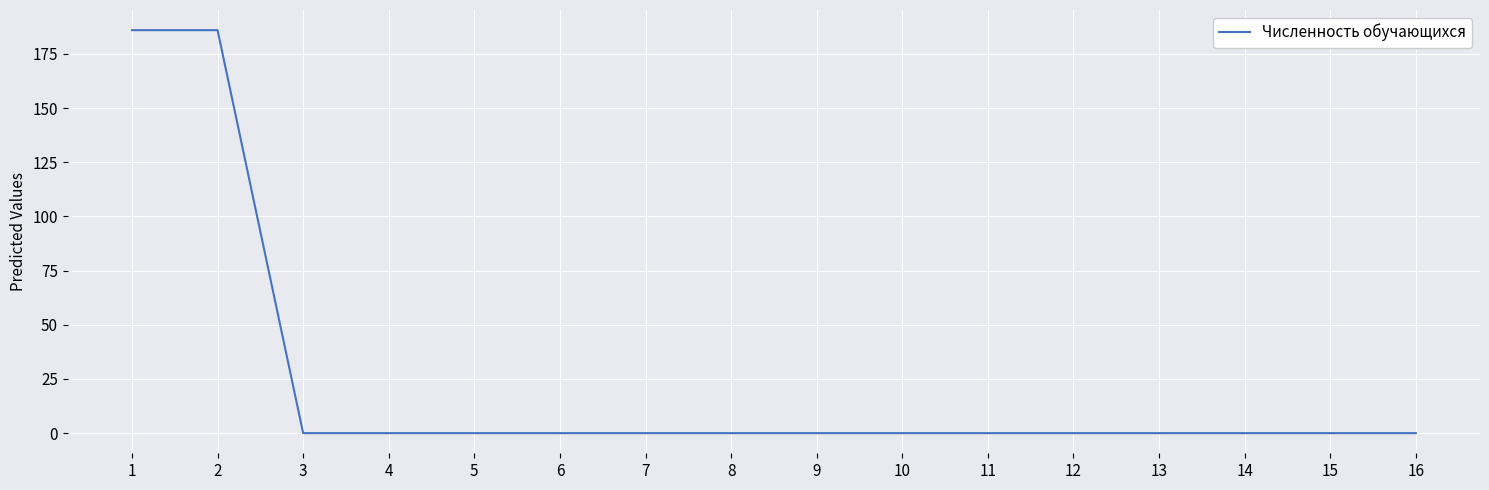

Reading left to right, transcribe all the data shown in this chart.

186	186	0	0	0	0	0	0	0	0	0	0	0	0	0	0